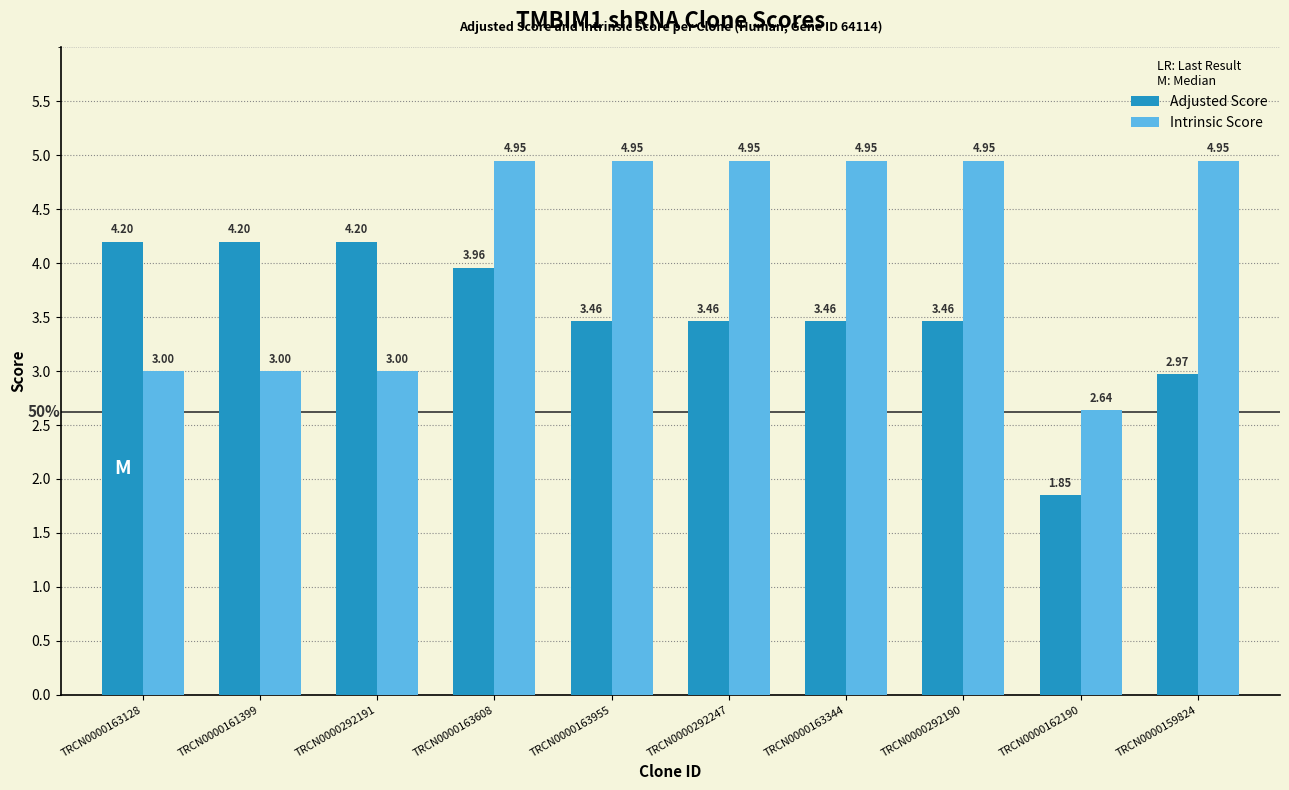

Is it true that Adjusted Score equals 4.2 at TRCN0000292191?

True